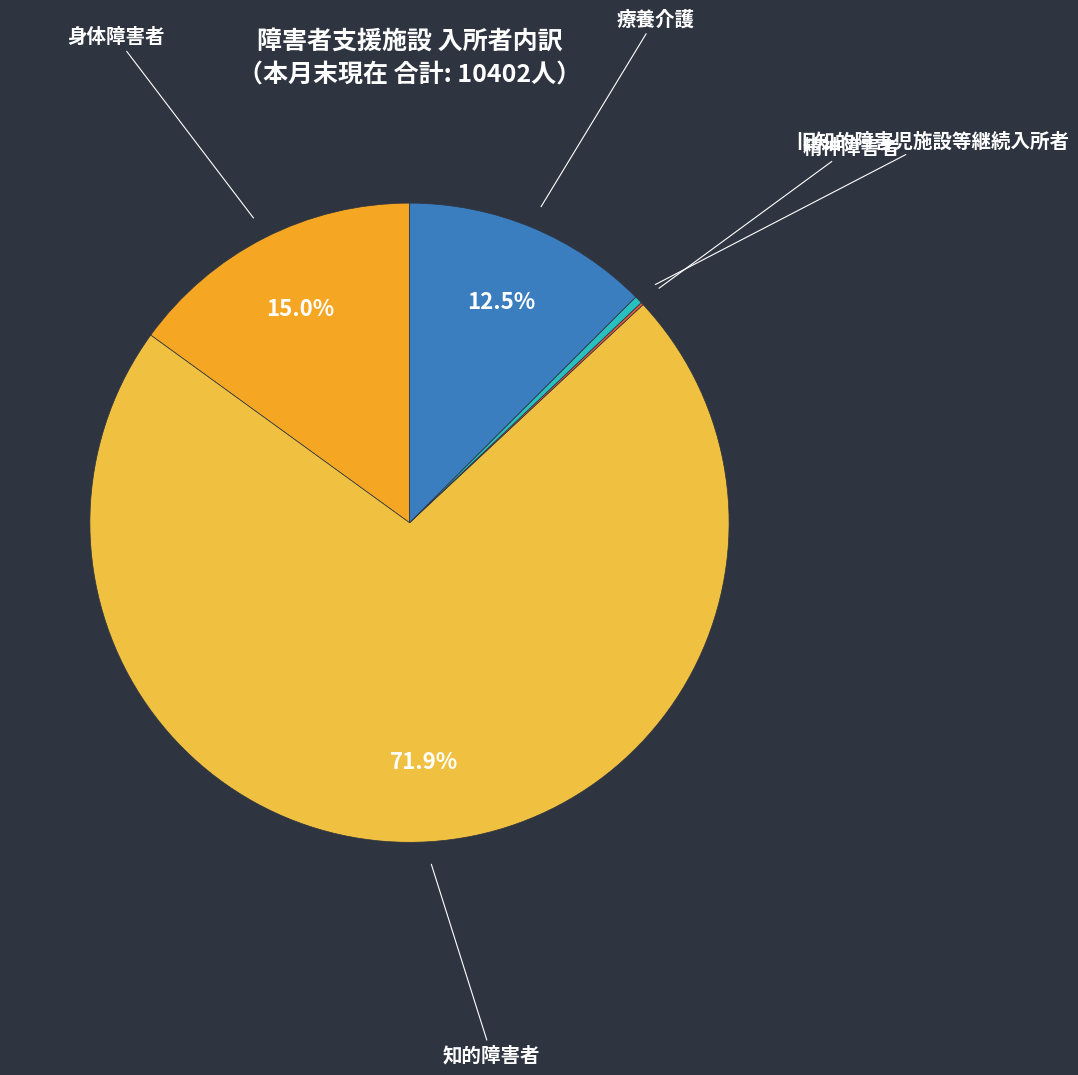

Is the sum of 知的障害者 and 身体障害者 greater than half?

Yes